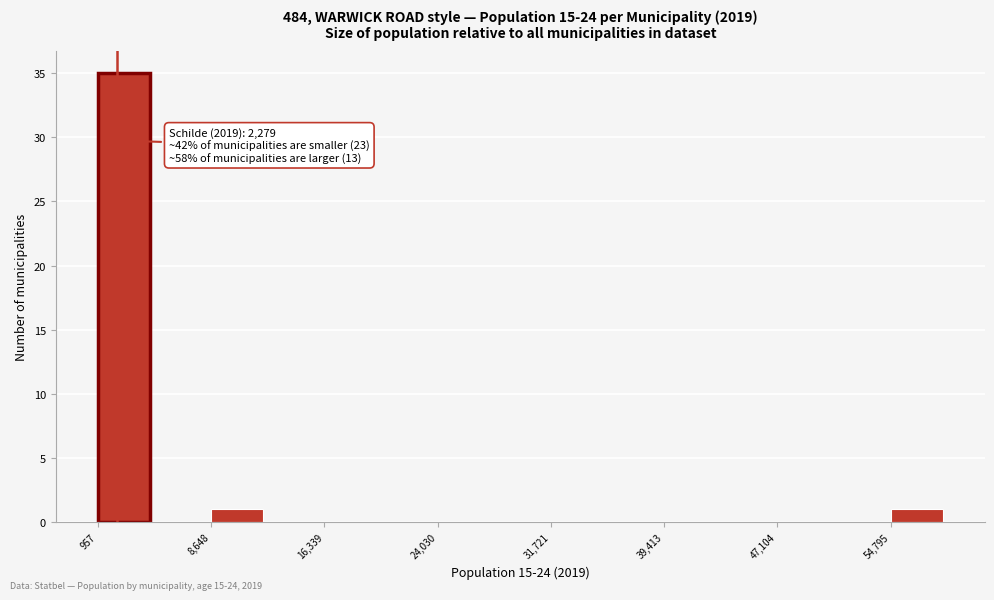

Around what value on the x-axis is the tallest bar? Give the approximate position of its centre, as read against the axis.

3000